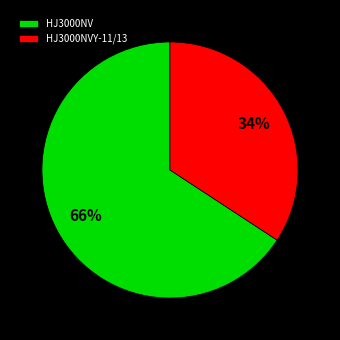

Approximately how many times larger is the value at HJ3000NVY-11/13 compared to HJ3000NV?

0.5